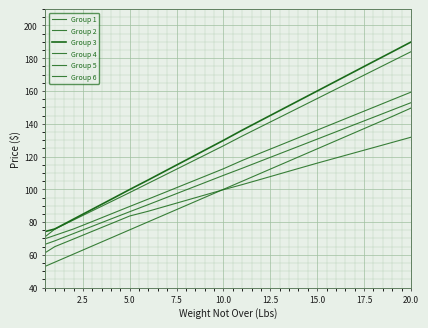

What is the value of the Group 5 point at the 12th from the left?

117.6